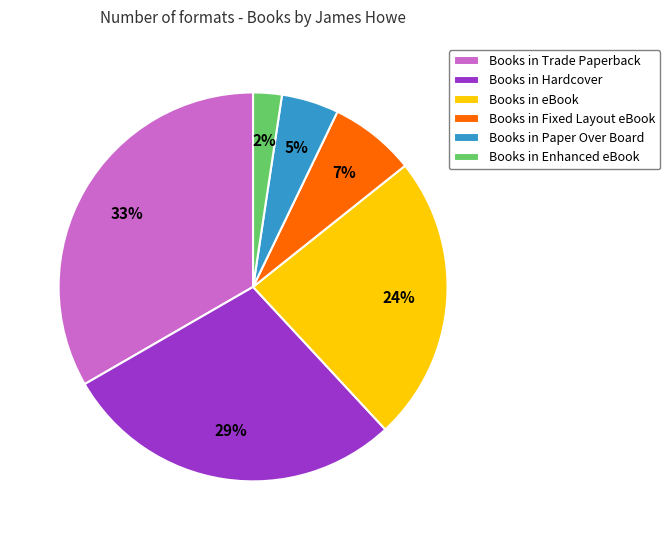

True or false: Books in Hardcover accounts for 29% of the total.

True